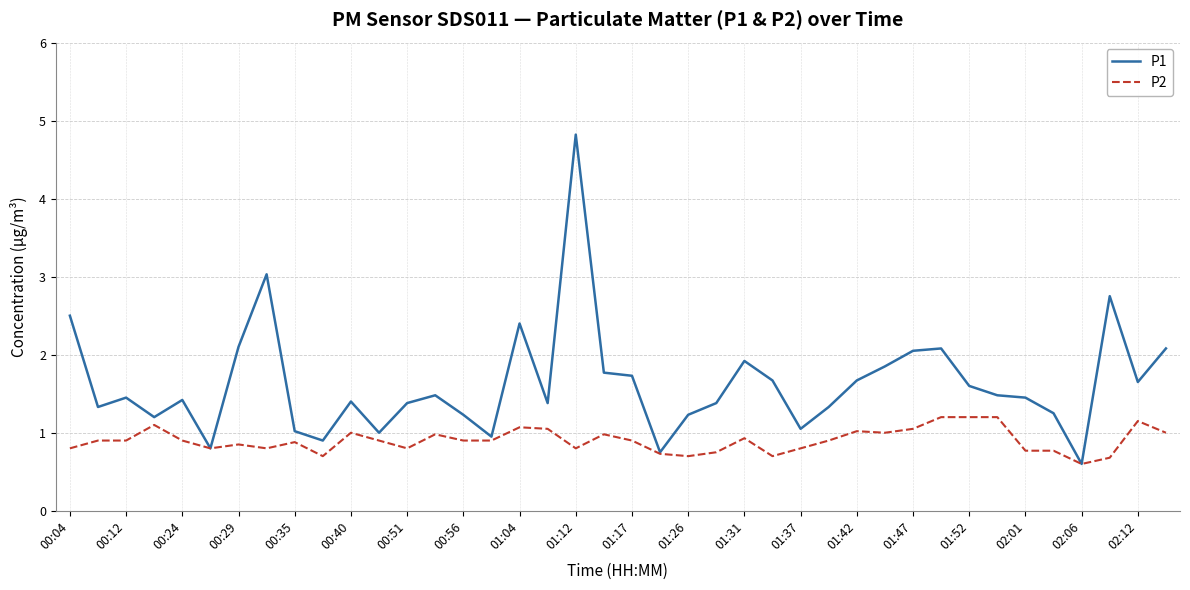

Rank the series by their maximum value, from highest to lowest.

P1, P2